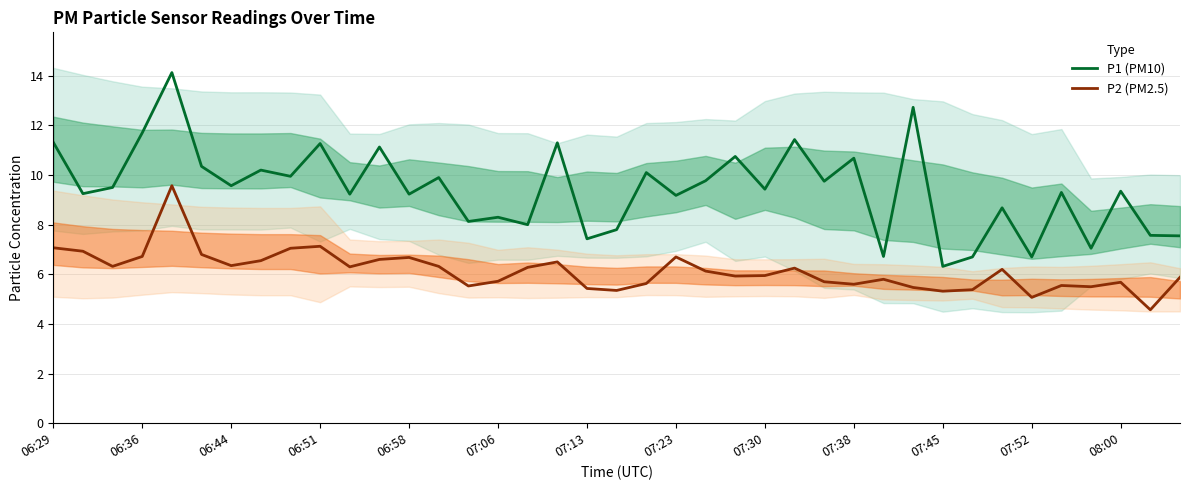

True or false: P1 (PM10) and P2 (PM2.5) intersect in this chart.

False